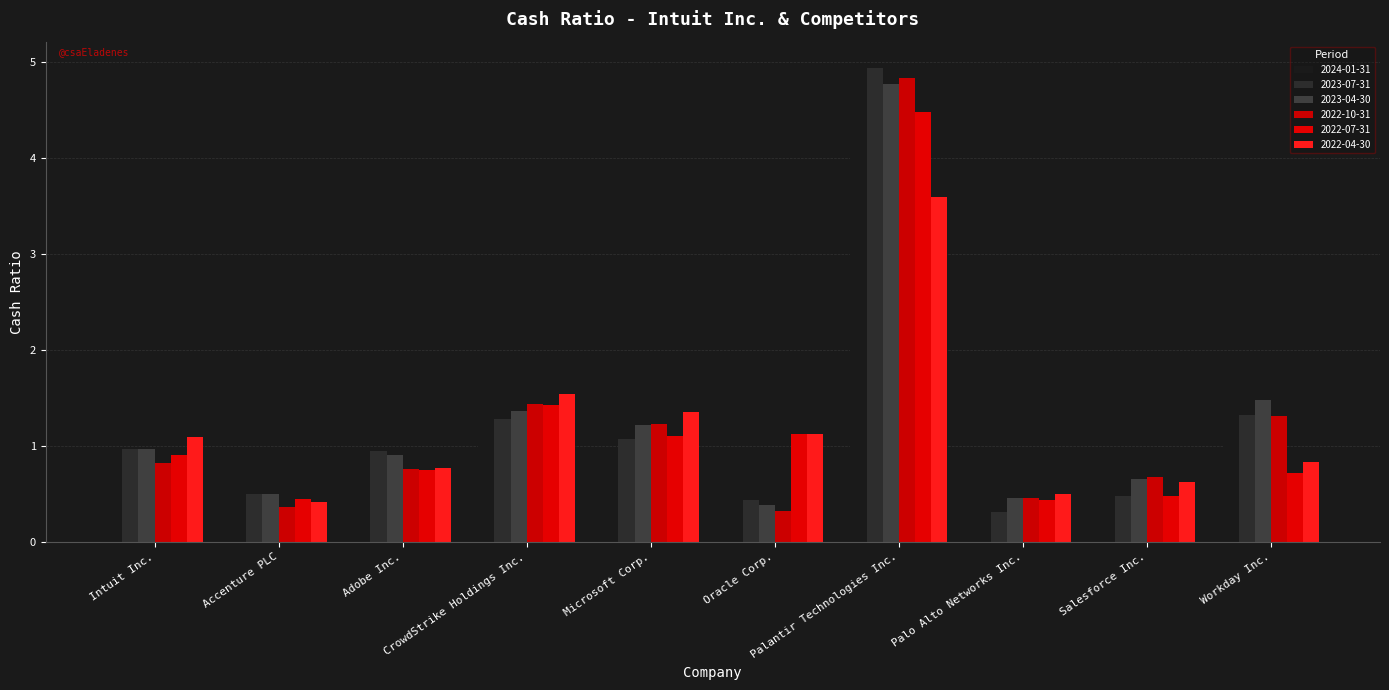

List the series in order of their peak value, lowest first.

2022-04-30, 2022-07-31, 2023-04-30, 2022-10-31, 2023-07-31, 2024-01-31